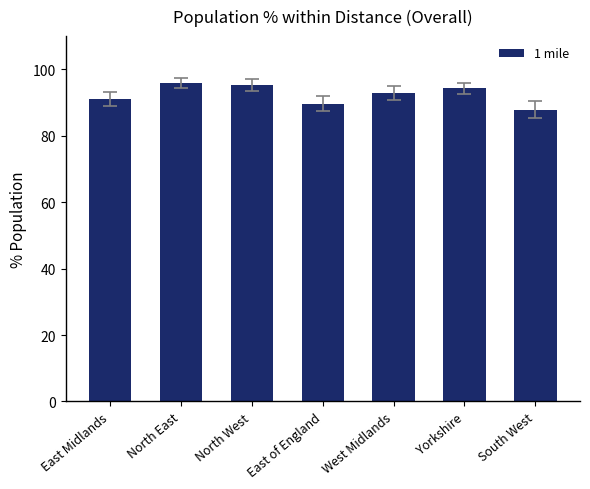

What is the label of the 6th bar from the left?

Yorkshire